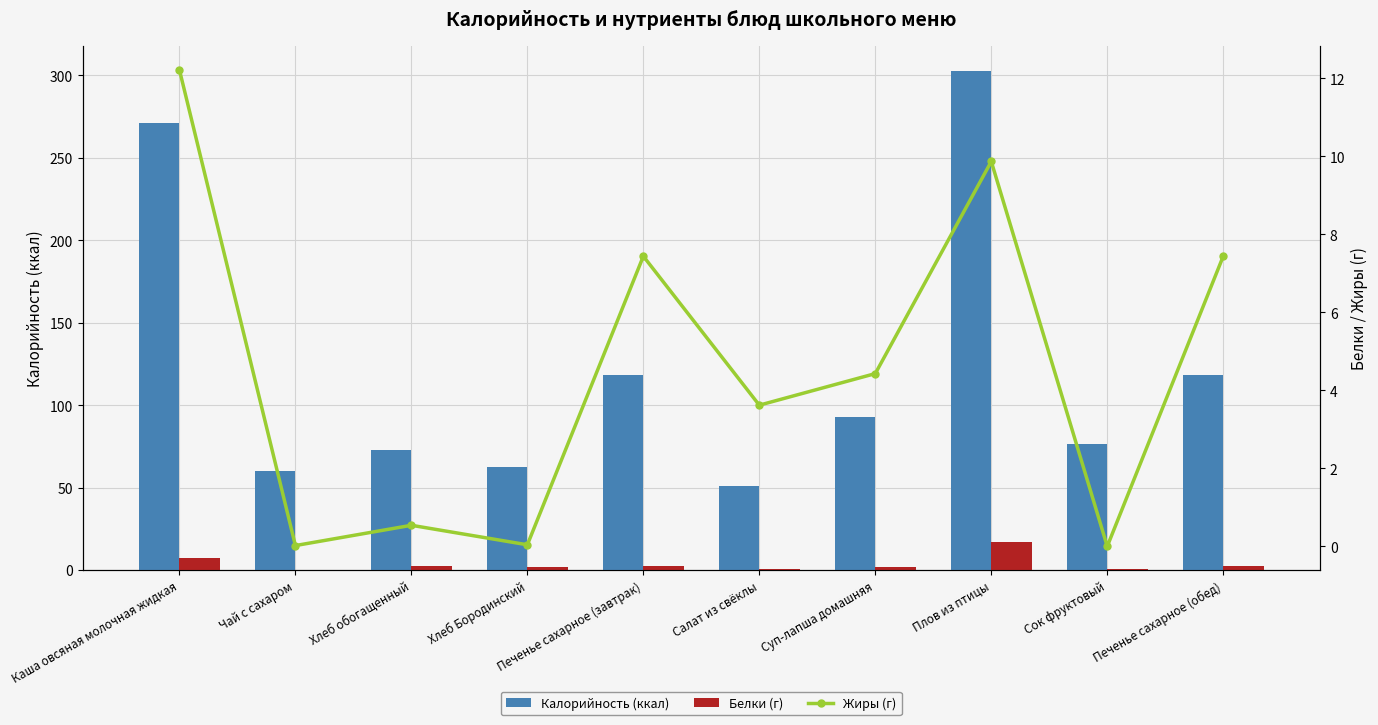

Reading left to right, list all the values displayed in this chart.

Калорийность (ккал): 271.3	60.0	72.9	62.4	118.1	51.0	92.6	302.7	76.3	118.1
Белки (г): 7.5	0.1	2.4	2.1	2.7	0.8	2.1	16.9	0.9	2.7
Жиры (г): 12.2	0.0	0.5	0.0	7.4	3.6	4.4	9.9	0.0	7.4